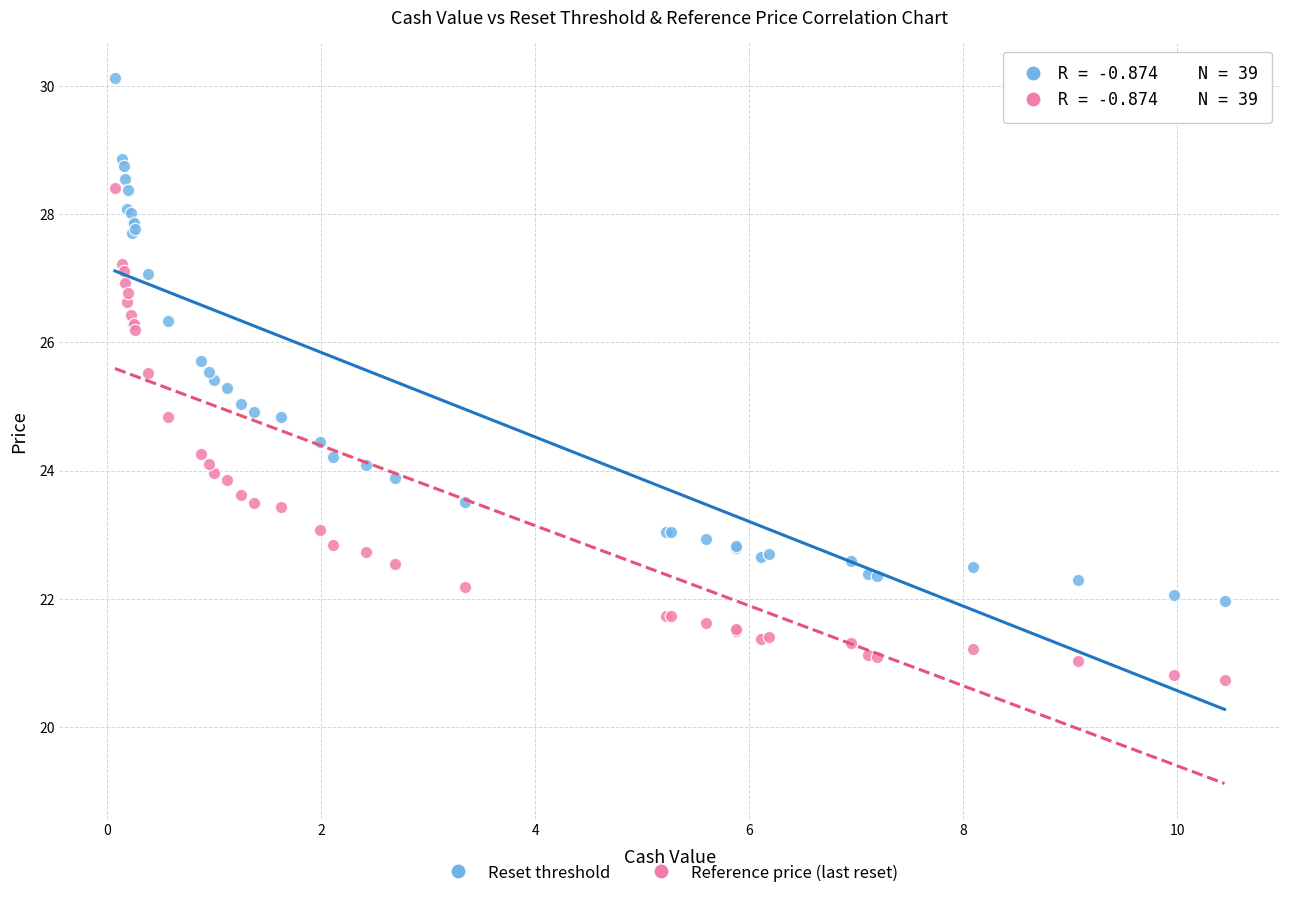

What is the X range (max minus min) for the scatter plot?

10.4